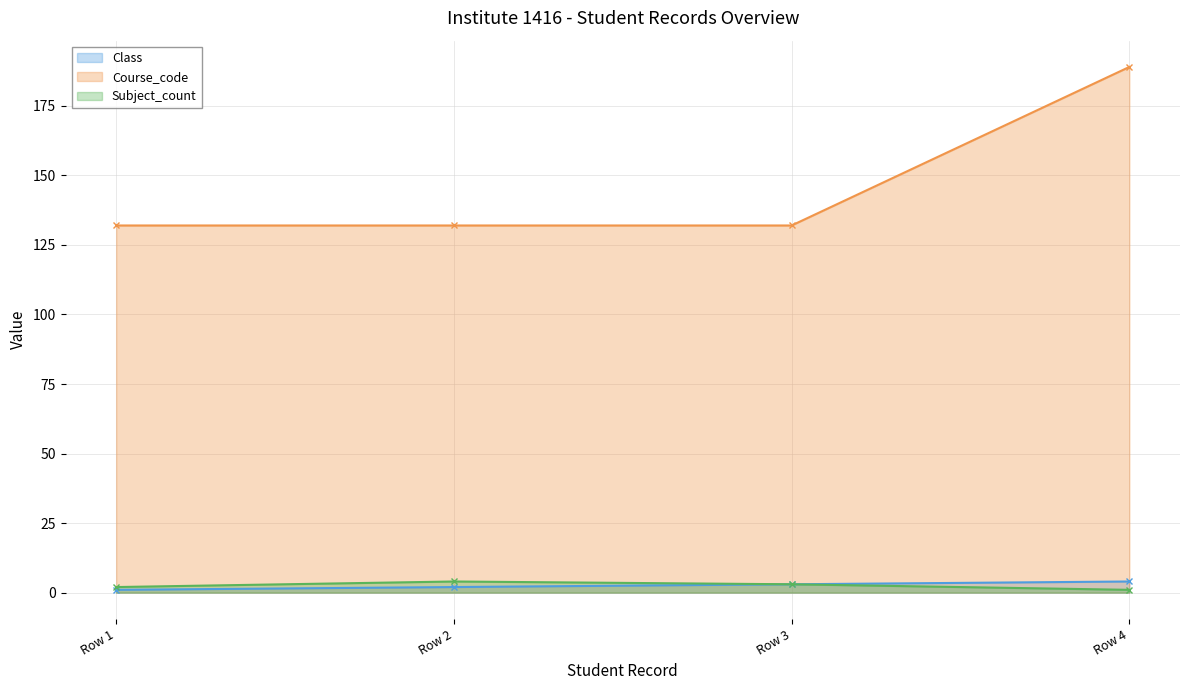

What is the value of the Course_code point at the 4th from the left?

189